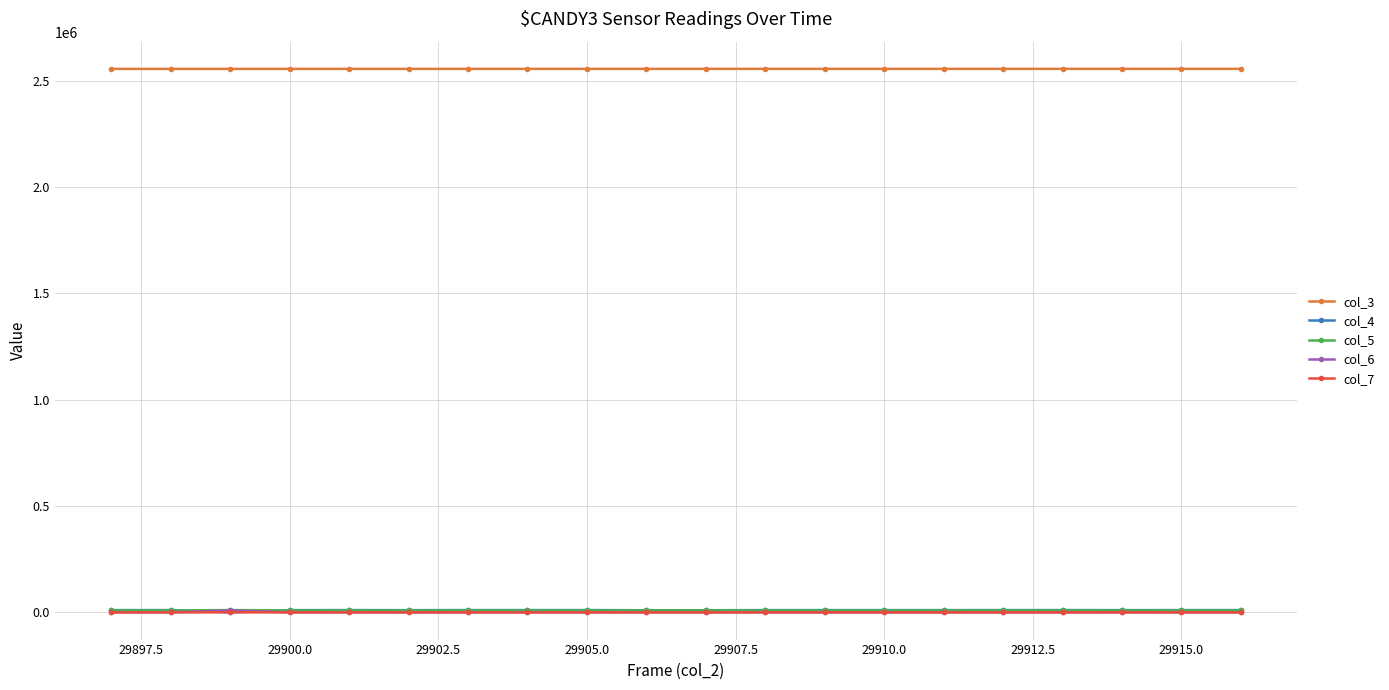

What are all the series names shown in the legend?

col_3, col_4, col_5, col_6, col_7